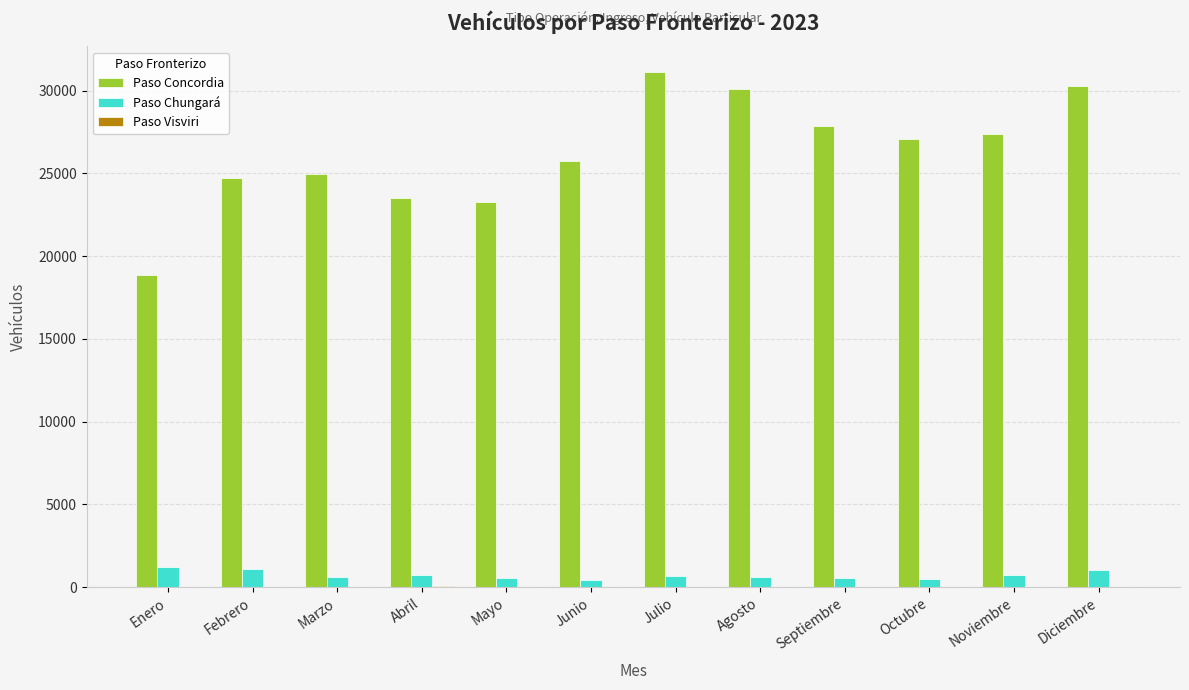

The Paso Chungará series shows 1120 at Febrero. True or false?

True